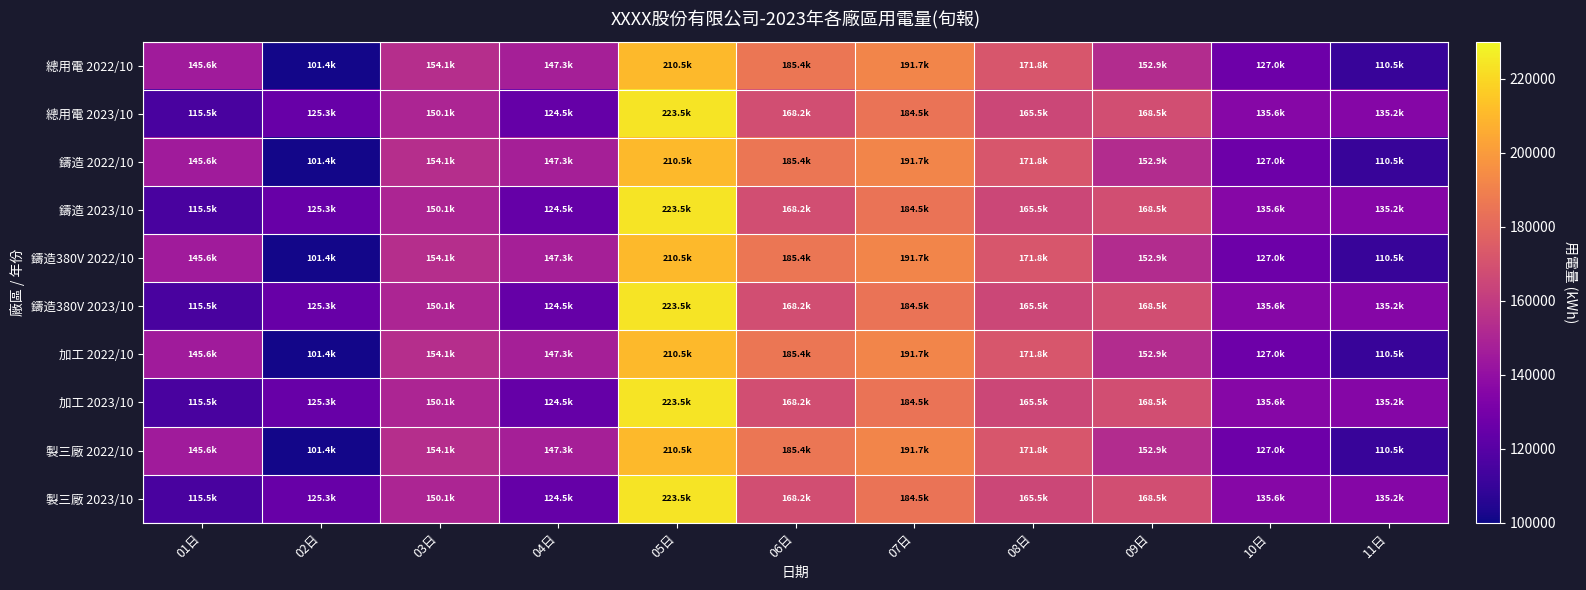

Reading right to left, list all the values displayed in this chart.

總用電 2022/10: 11日=110548.9	10日=126978.0	09日=152864.4	08日=171797.0	07日=191718.5	06日=185358.1	05日=210479.7	04日=147259.8	03日=154144.3	02日=101351.5	01日=145560.6
總用電 2023/10: 11日=135247.0	10日=135555.0	09日=168541.0	08日=165458.0	07日=184541.0	06日=168240.0	05日=223541.0	04日=124544.0	03日=150055.3	02日=125315.0	01日=115521.0
鑄造 2022/10: 11日=110548.9	10日=126978.0	09日=152864.4	08日=171797.0	07日=191718.5	06日=185358.1	05日=210479.7	04日=147259.8	03日=154144.3	02日=101351.5	01日=145560.6
鑄造 2023/10: 11日=135247.0	10日=135555.0	09日=168541.0	08日=165458.0	07日=184541.0	06日=168240.0	05日=223541.0	04日=124544.0	03日=150055.3	02日=125315.0	01日=115521.0
鑄造380V 2022/10: 11日=110548.9	10日=126978.0	09日=152864.4	08日=171797.0	07日=191718.5	06日=185358.1	05日=210479.7	04日=147259.8	03日=154144.3	02日=101351.5	01日=145560.6
鑄造380V 2023/10: 11日=135247.0	10日=135555.0	09日=168541.0	08日=165458.0	07日=184541.0	06日=168240.0	05日=223541.0	04日=124544.0	03日=150055.3	02日=125315.0	01日=115521.0
加工 2022/10: 11日=110548.9	10日=126978.0	09日=152864.4	08日=171797.0	07日=191718.5	06日=185358.1	05日=210479.7	04日=147259.8	03日=154144.3	02日=101351.5	01日=145560.6
加工 2023/10: 11日=135247.0	10日=135555.0	09日=168541.0	08日=165458.0	07日=184541.0	06日=168240.0	05日=223541.0	04日=124544.0	03日=150055.3	02日=125315.0	01日=115521.0
製三廠 2022/10: 11日=110548.9	10日=126978.0	09日=152864.4	08日=171797.0	07日=191718.5	06日=185358.1	05日=210479.7	04日=147259.8	03日=154144.3	02日=101351.5	01日=145560.6
製三廠 2023/10: 11日=135247.0	10日=135555.0	09日=168541.0	08日=165458.0	07日=184541.0	06日=168240.0	05日=223541.0	04日=124544.0	03日=150055.3	02日=125315.0	01日=115521.0